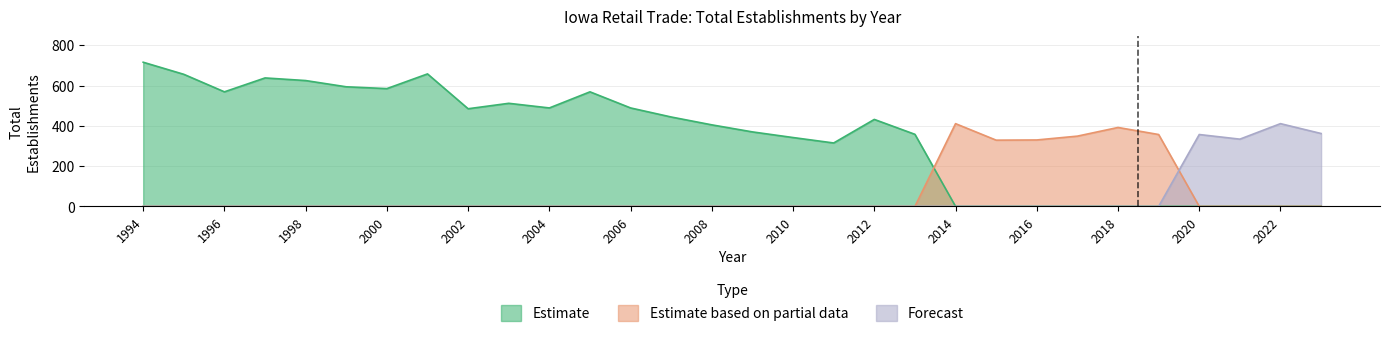

List the labels in order of Estimate value, smallest first.

2014, 2015, 2016, 2017, 2018, 2019, 2020, 2021, 2022, 2023, 2011, 2010, 2013, 2009, 2008, 2012, 2007, 2002, 2004, 2006, 2003, 1996, 2005, 2000, 1999, 1998, 1997, 1995, 2001, 1994